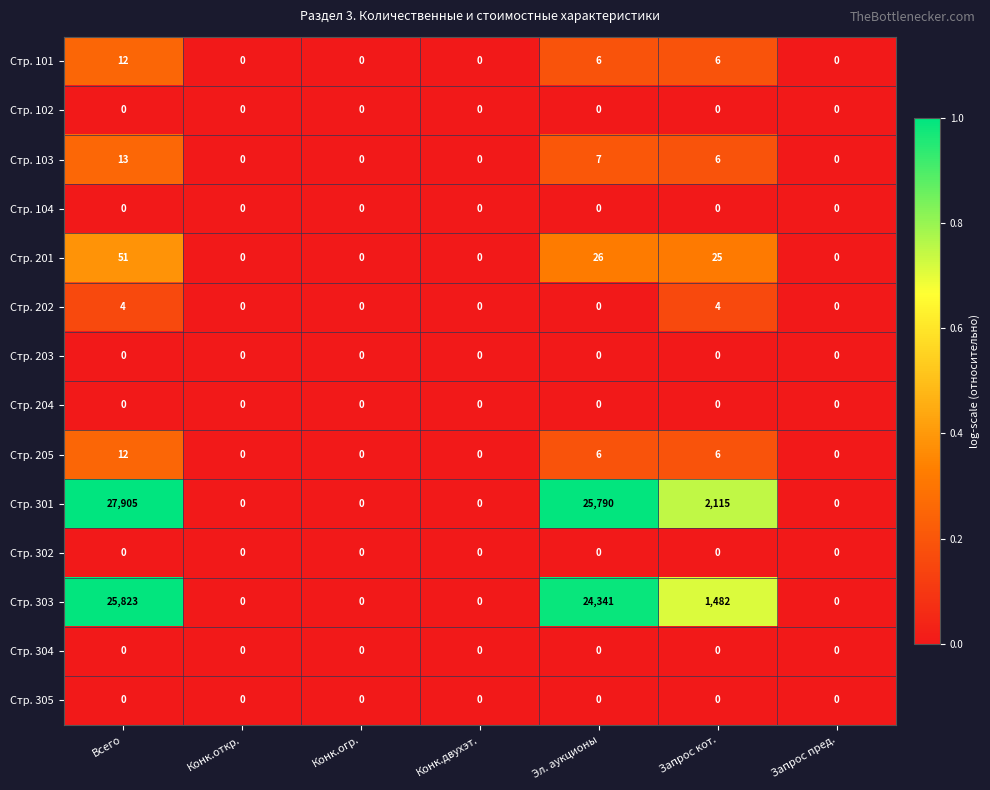

Which series has the largest total across all categories?

Стр. 301